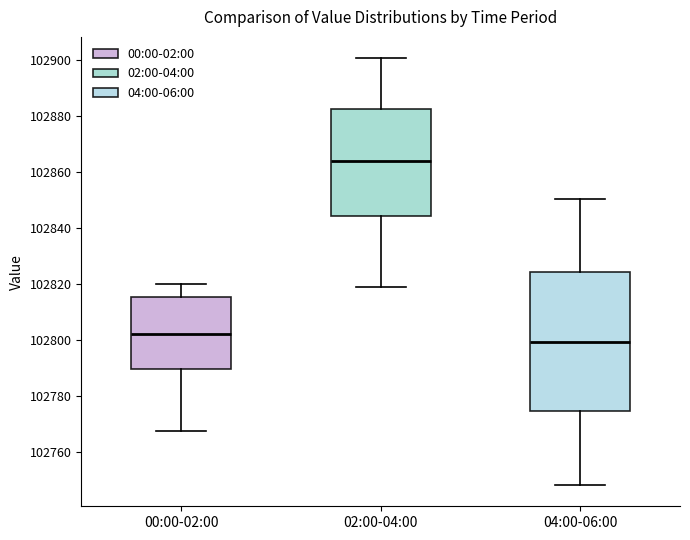

Comparing the boxes themselves (not the whiskers), which one is the tallest?

04:00-06:00